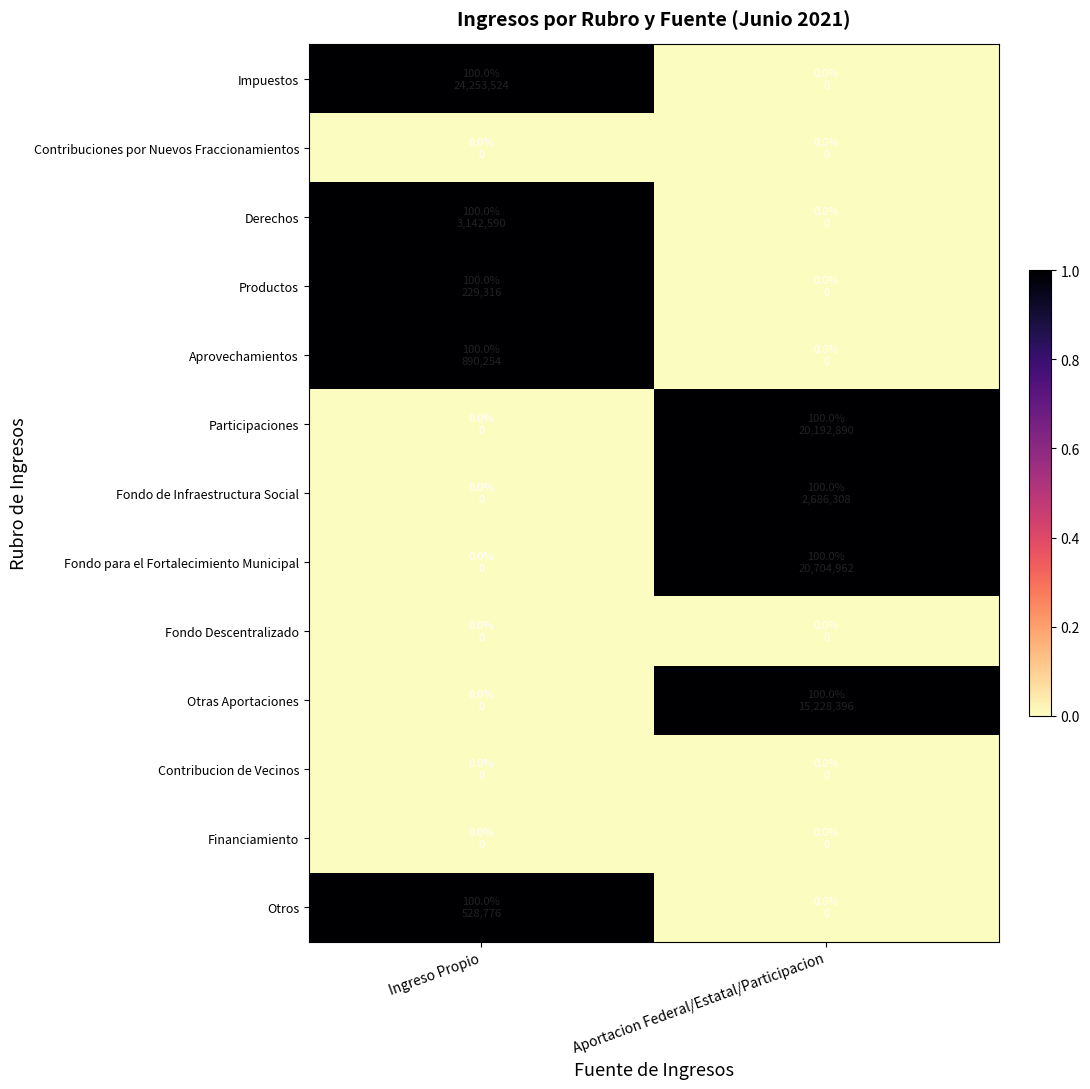

Reading left to right, what are all the values shown in this chart?

Impuestos: Ingreso Propio=1	Aportacion Federal/Estatal/Participacion=0
Contribuciones por Nuevos Fraccionamientos: Ingreso Propio=0	Aportacion Federal/Estatal/Participacion=0
Derechos: Ingreso Propio=1	Aportacion Federal/Estatal/Participacion=0
Productos: Ingreso Propio=1	Aportacion Federal/Estatal/Participacion=0
Aprovechamientos: Ingreso Propio=1	Aportacion Federal/Estatal/Participacion=0
Participaciones: Ingreso Propio=0	Aportacion Federal/Estatal/Participacion=1
Fondo de Infraestructura Social: Ingreso Propio=0	Aportacion Federal/Estatal/Participacion=1
Fondo para el Fortalecimiento Municipal: Ingreso Propio=0	Aportacion Federal/Estatal/Participacion=1
Fondo Descentralizado: Ingreso Propio=0	Aportacion Federal/Estatal/Participacion=0
Otras Aportaciones: Ingreso Propio=0	Aportacion Federal/Estatal/Participacion=1
Contribucion de Vecinos: Ingreso Propio=0	Aportacion Federal/Estatal/Participacion=0
Financiamiento: Ingreso Propio=0	Aportacion Federal/Estatal/Participacion=0
Otros: Ingreso Propio=1	Aportacion Federal/Estatal/Participacion=0